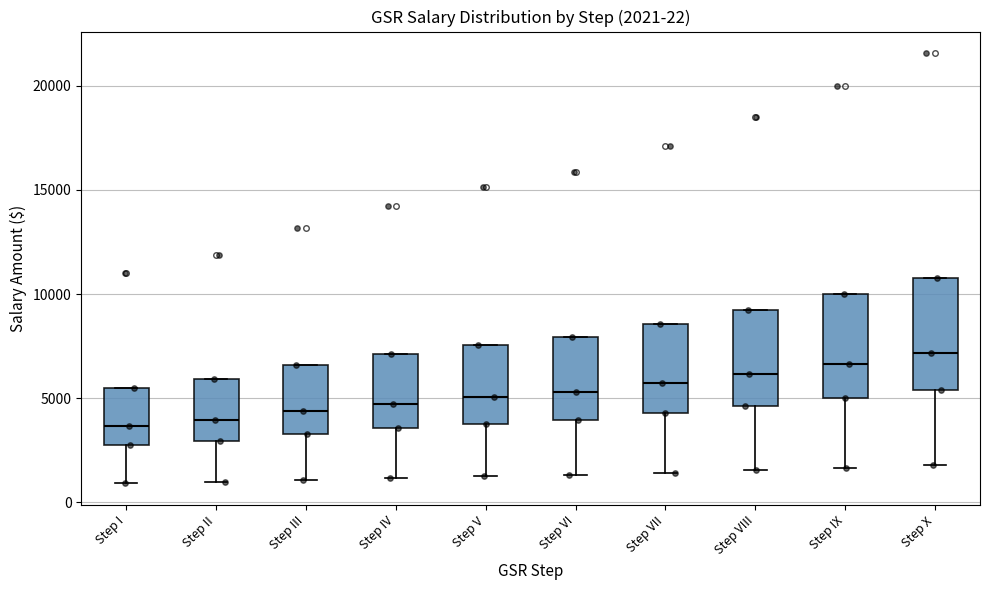

Which box has the highest median line?

Step X